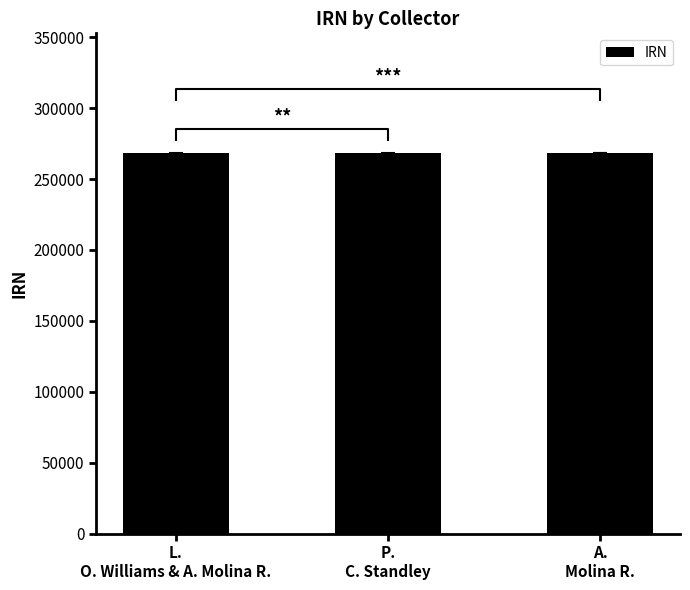

How many bars are there in total?

3